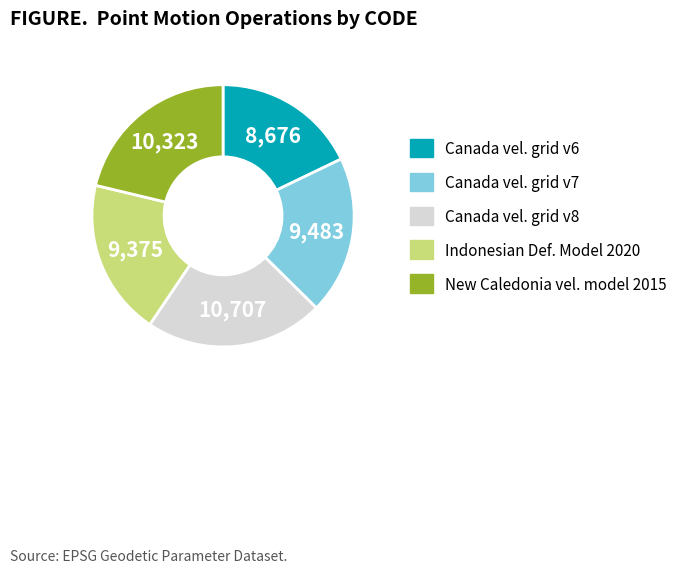

Is there a majority slice in this chart?

No